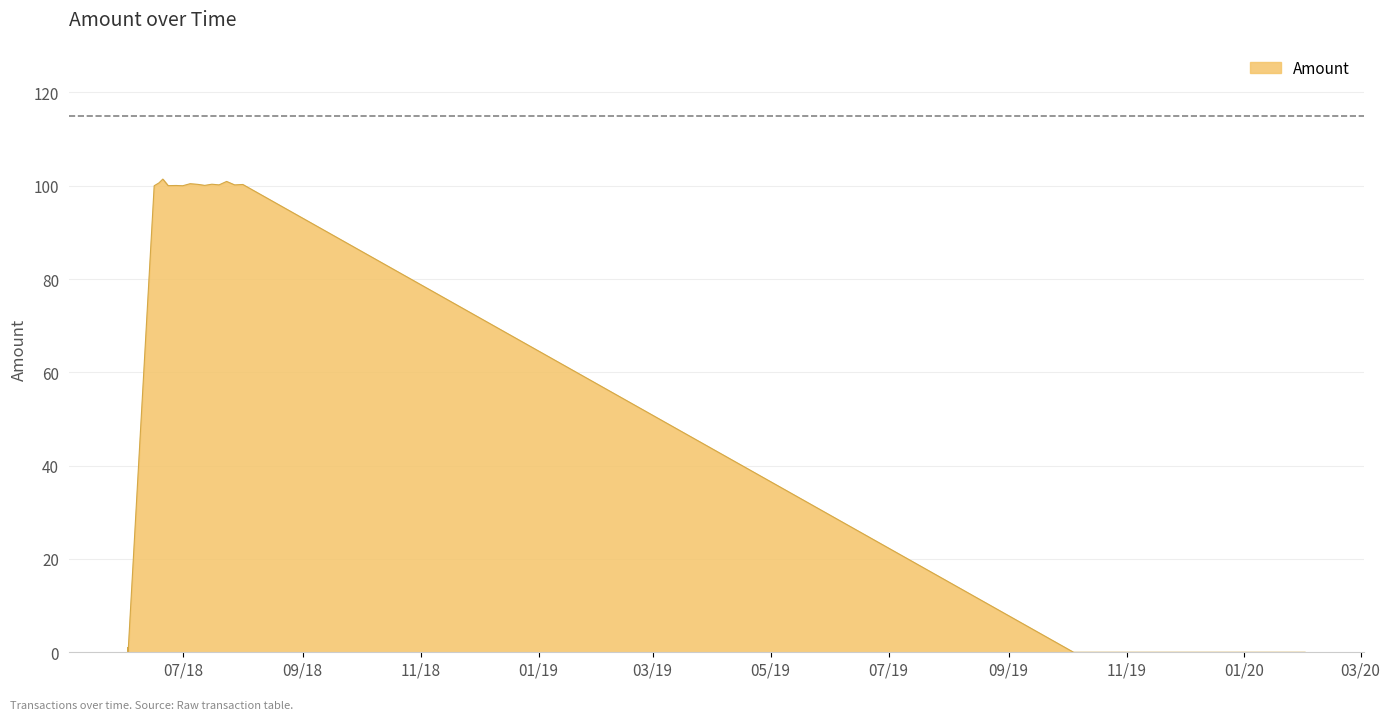

What is the maximum value shown in the chart?

101.4